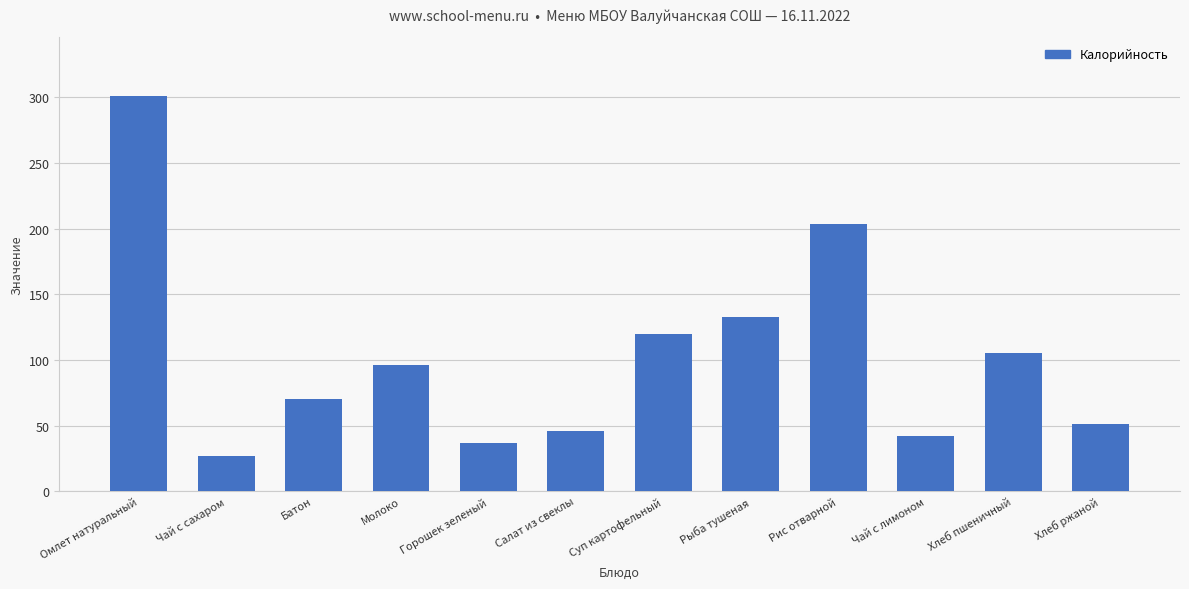

How many bars are there in total?

12